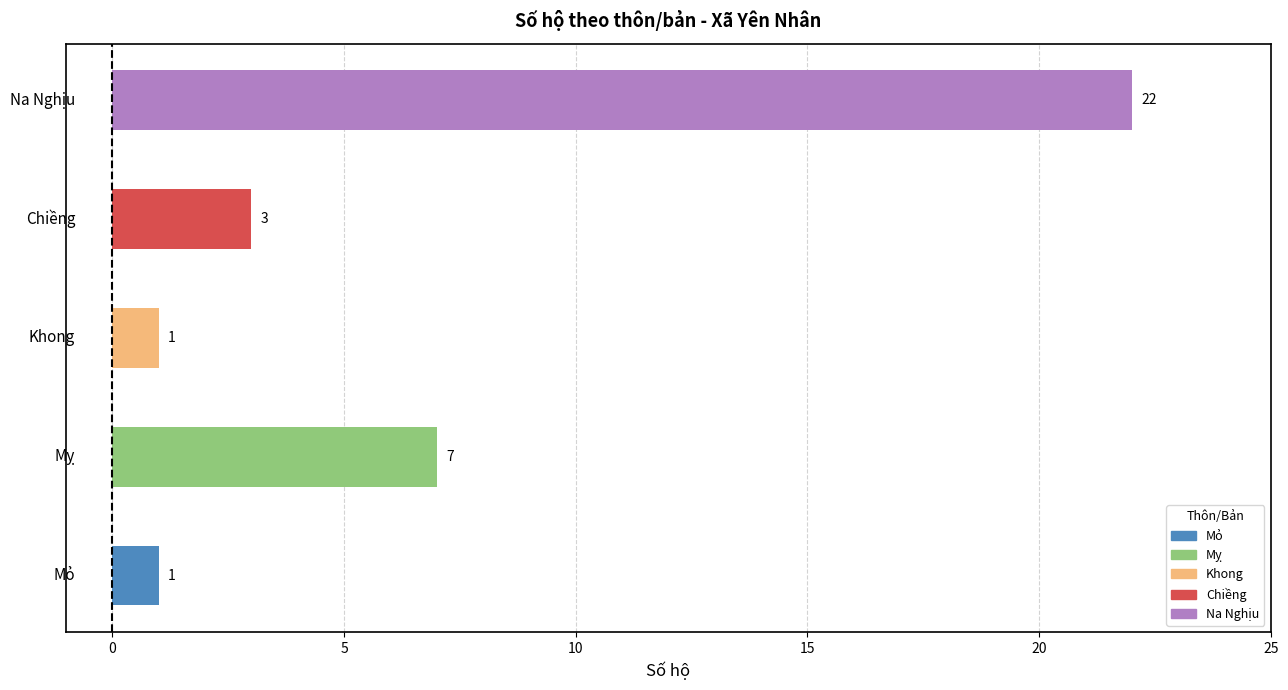

How many data points are less than 3?

2